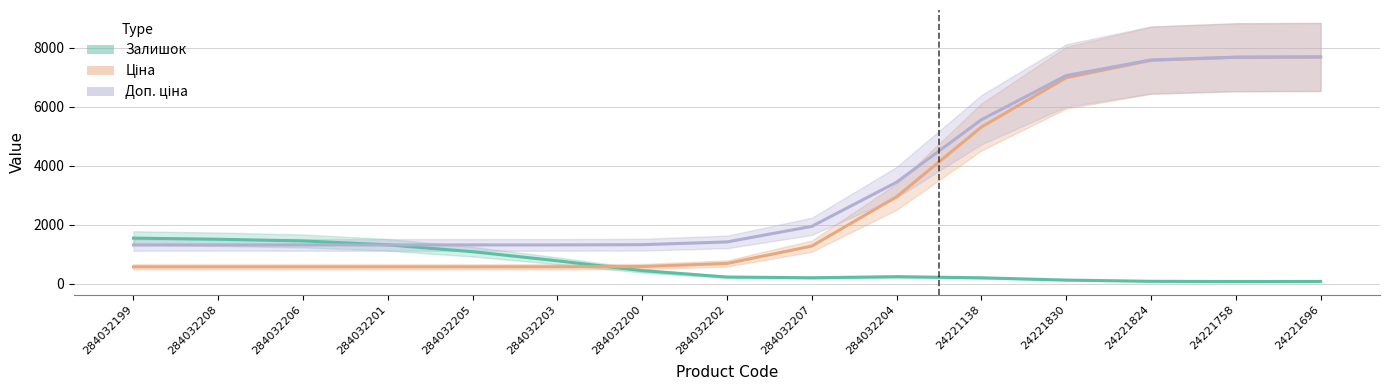

What is the label of the 5th point from the left?

284032205